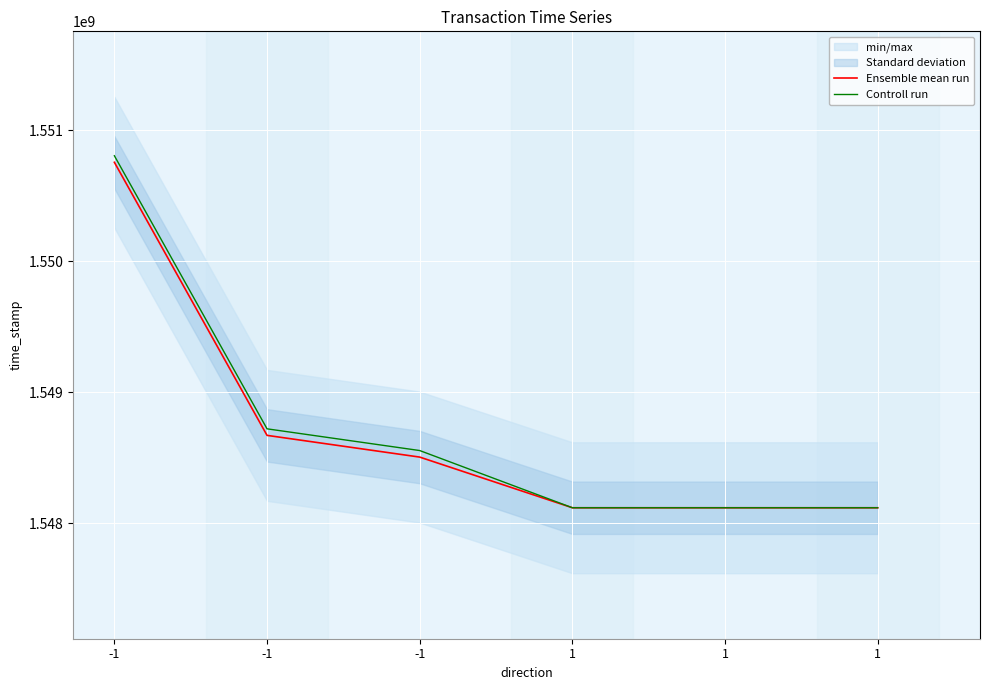

Does the chart display data point markers on the line(s)?

No